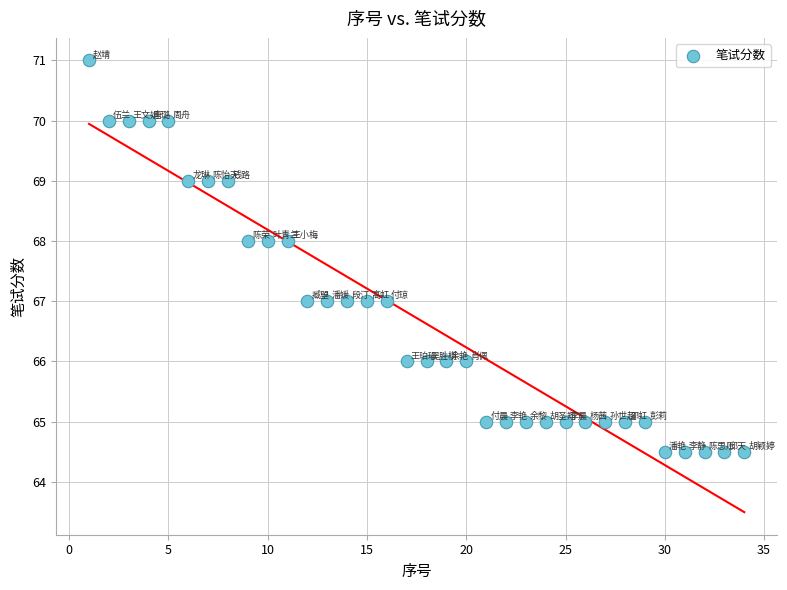

What is the range of Y values (max minus min)?

6.5